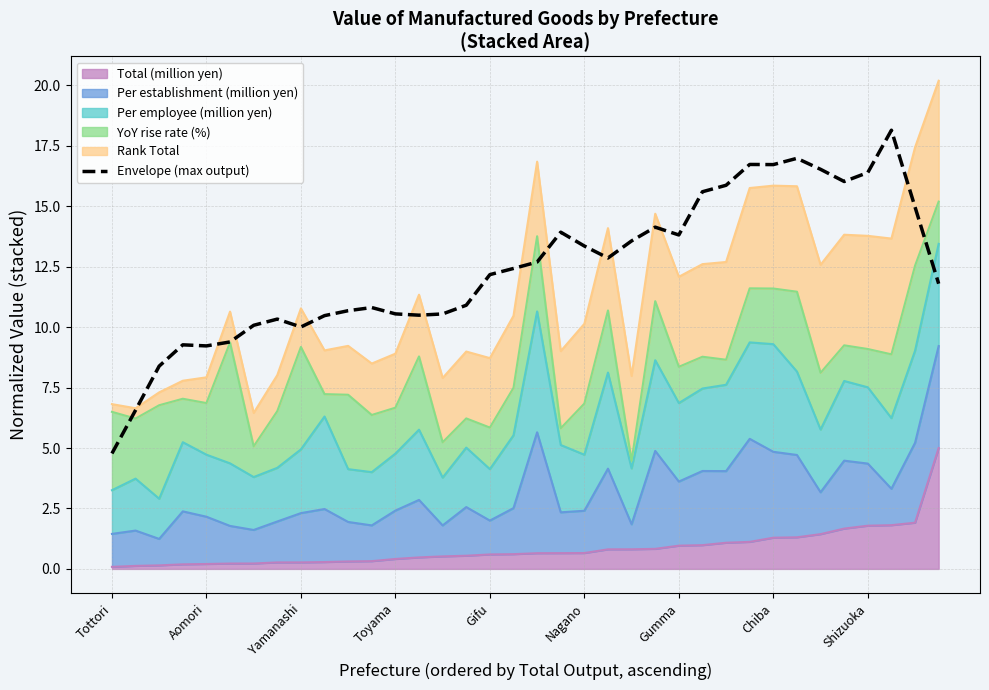

What is the difference between the maximum and second lowest values?

11.6